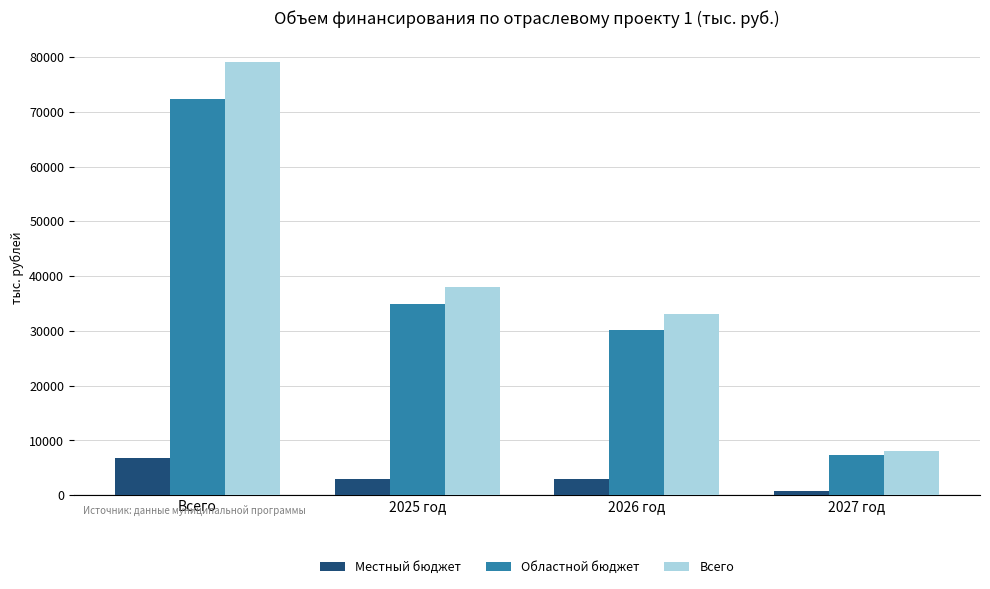

Which series has the largest total across all categories?

Всего